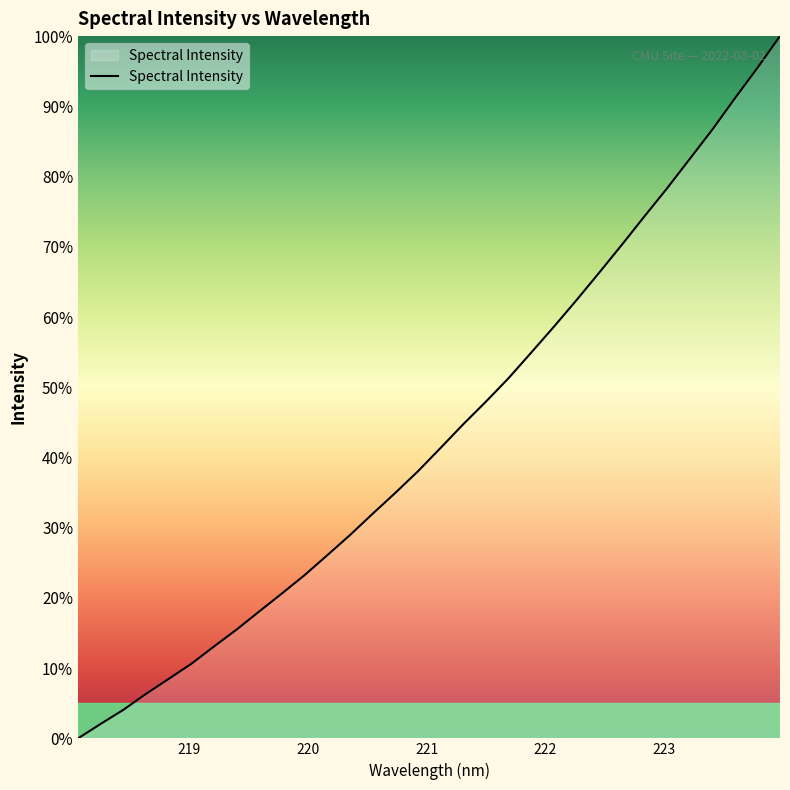

What is the difference between the maximum and minimum values?

100.0